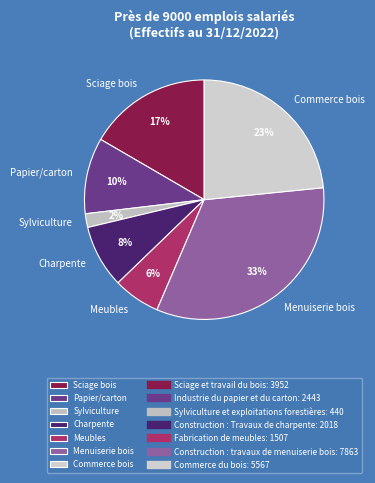

To the nearest percent, what portion does Papier/carton represent?

10%